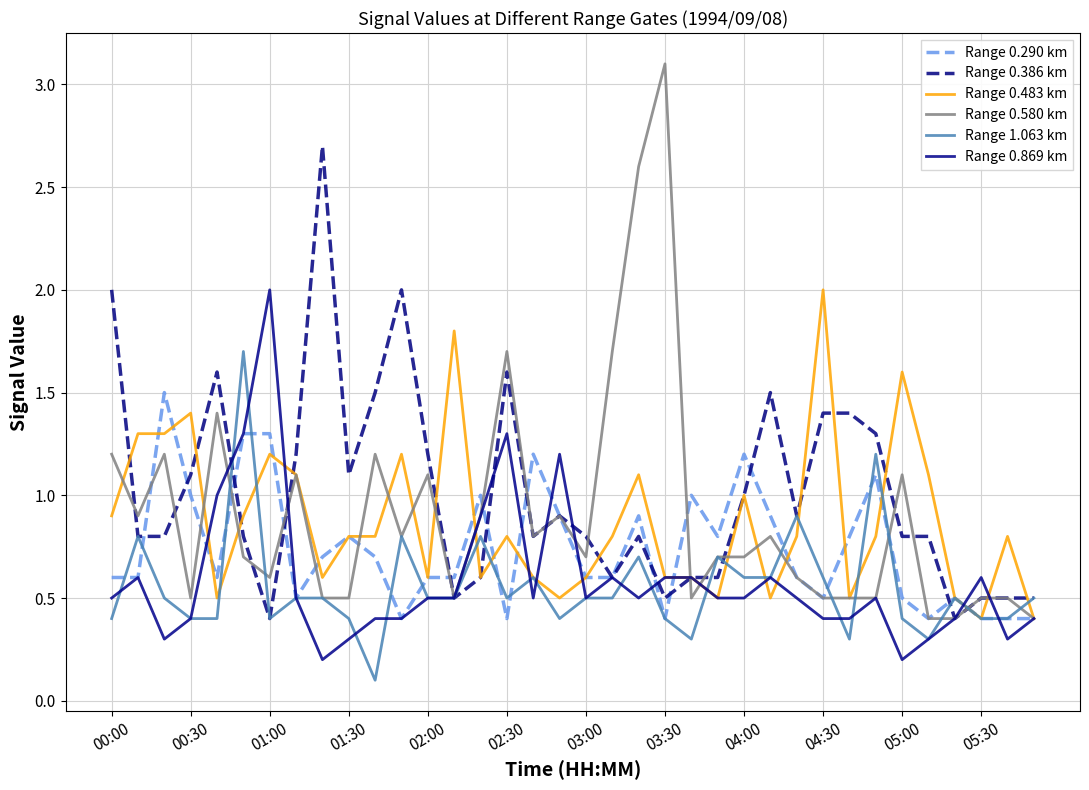

Which series has the widest spread of values?

Range 0.580 km